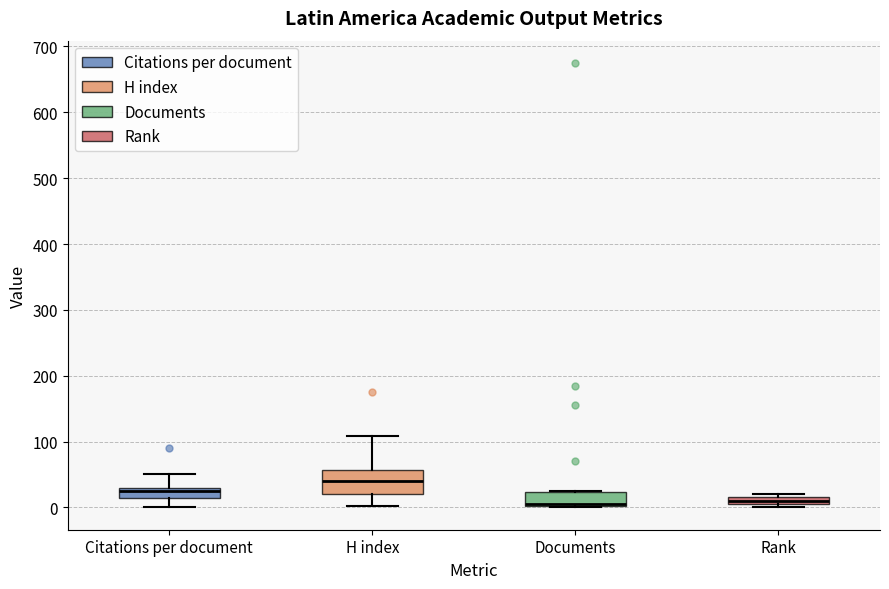

Which box is the tallest, from its lower edge to its upper edge?

H index